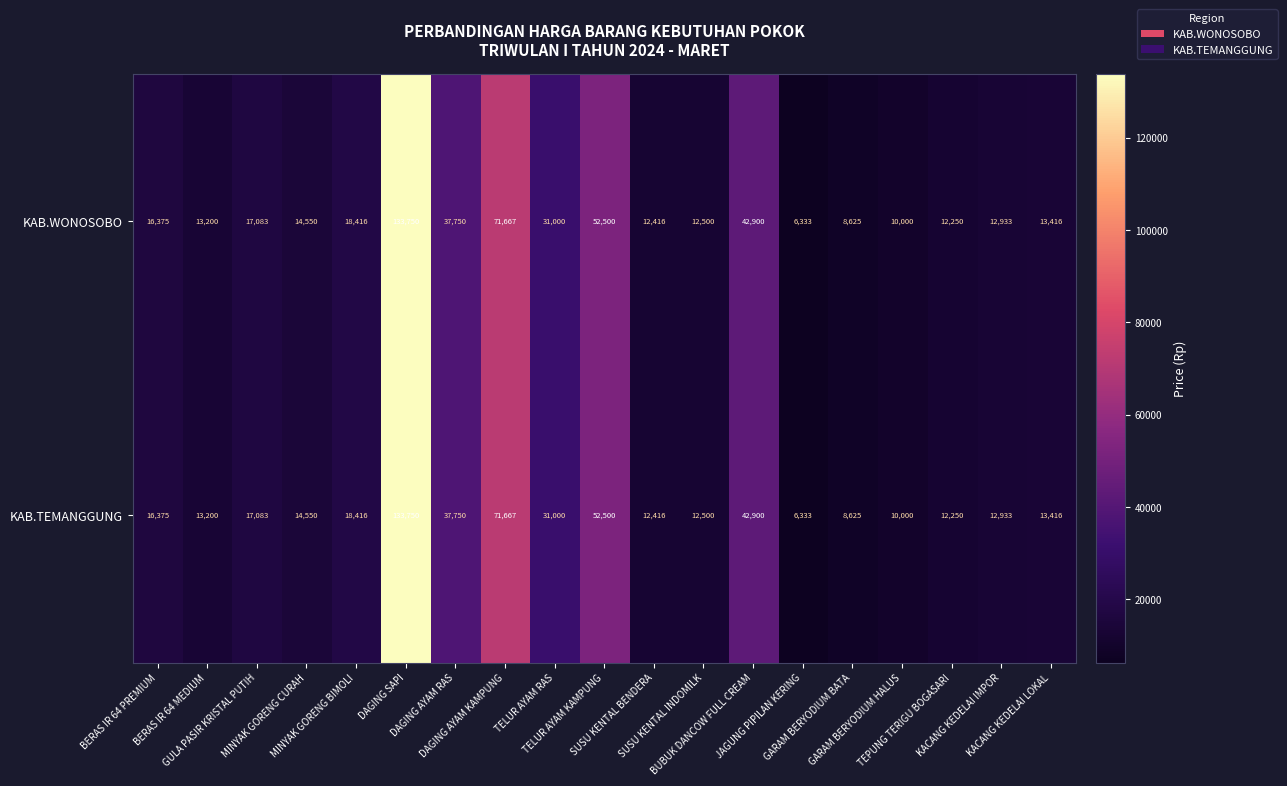

What is the greatest value displayed?

133750